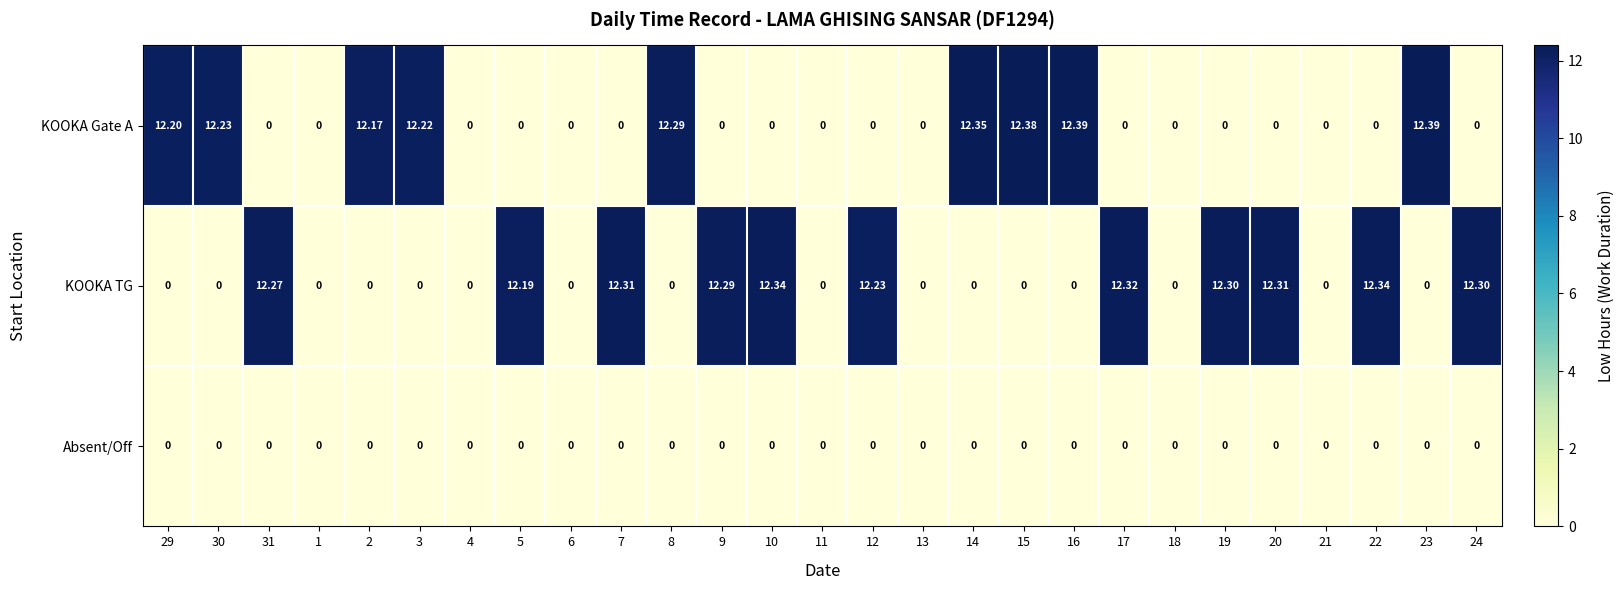

Which series has the widest spread of values?

KOOKA Gate A